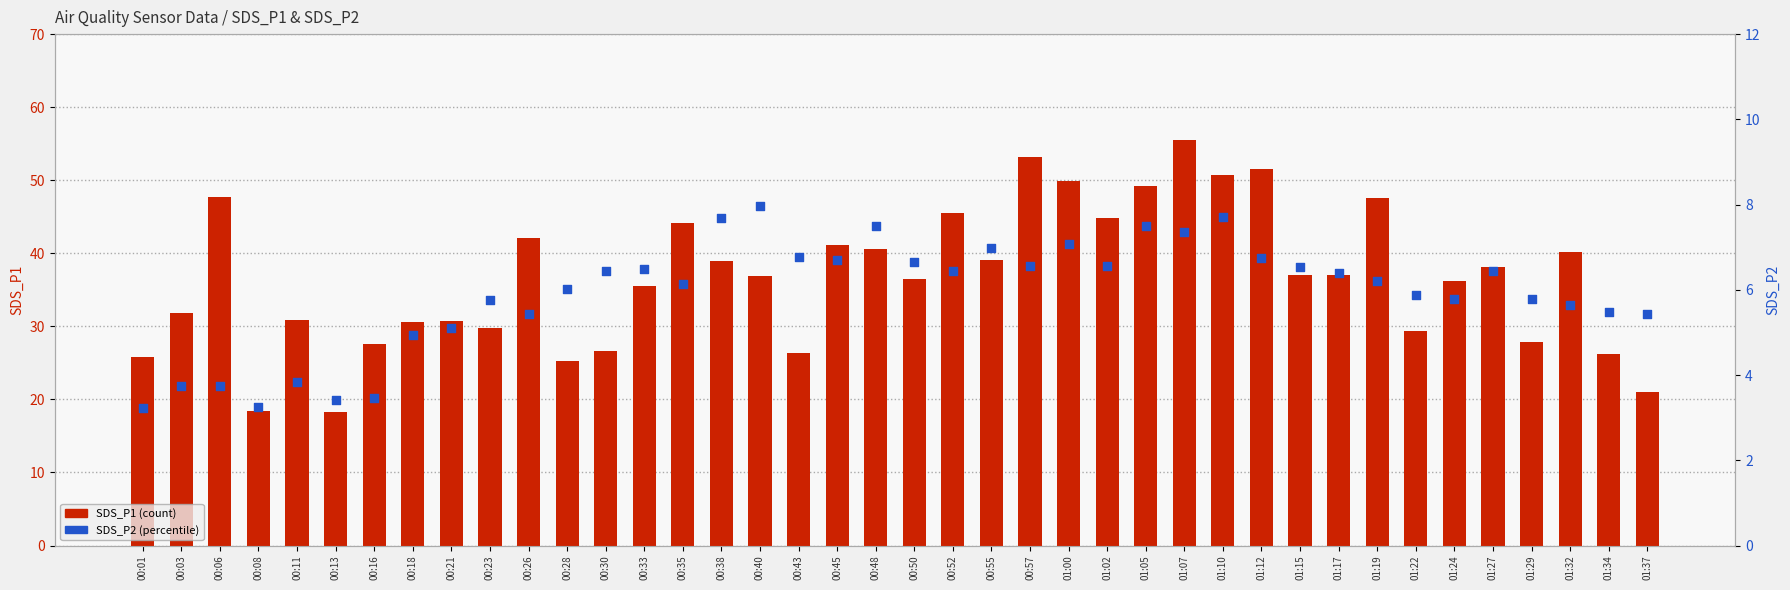

What are all the series names shown in the legend?

SDS_P1 (count), SDS_P2 (percentile)